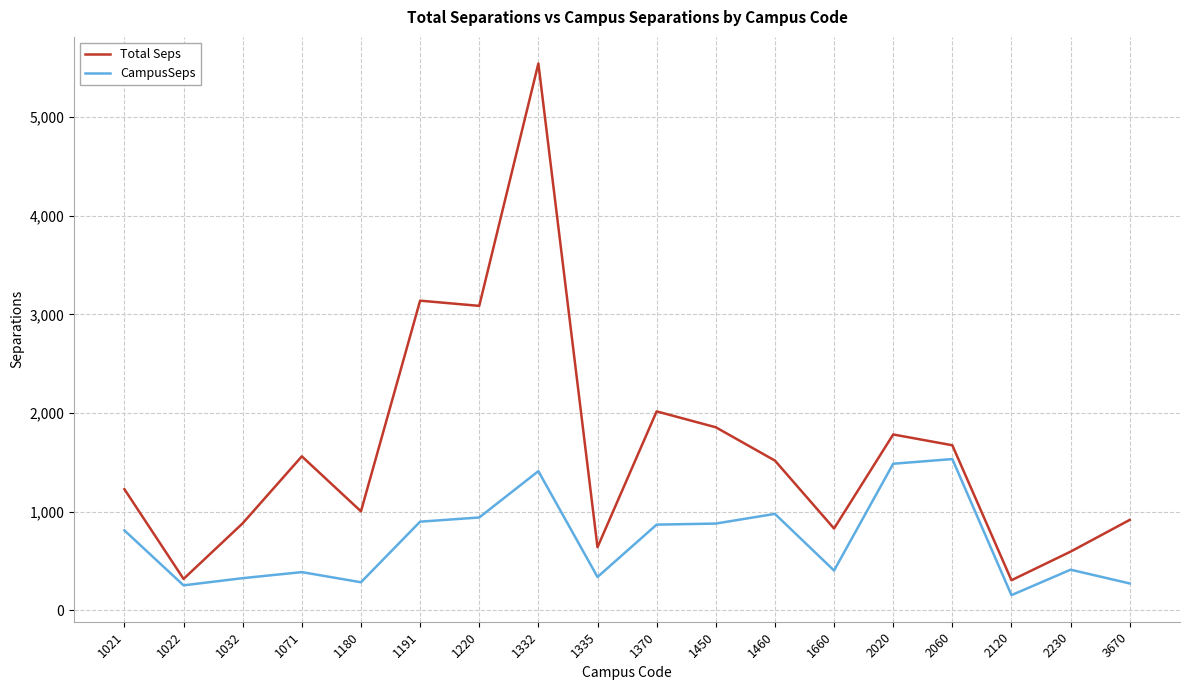

What is the spread (max minus min) of values at 1332?

4131.1